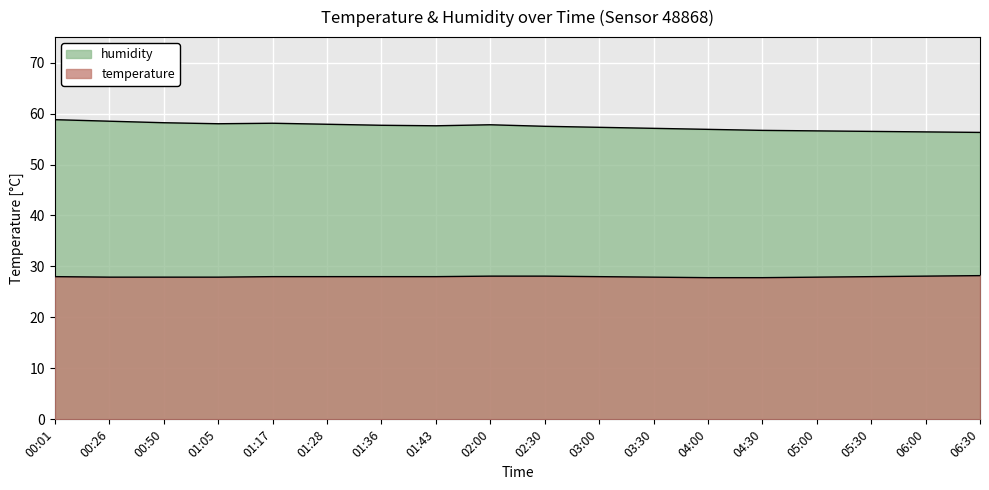

Rank the series by their maximum value, from lowest to highest.

temperature, humidity